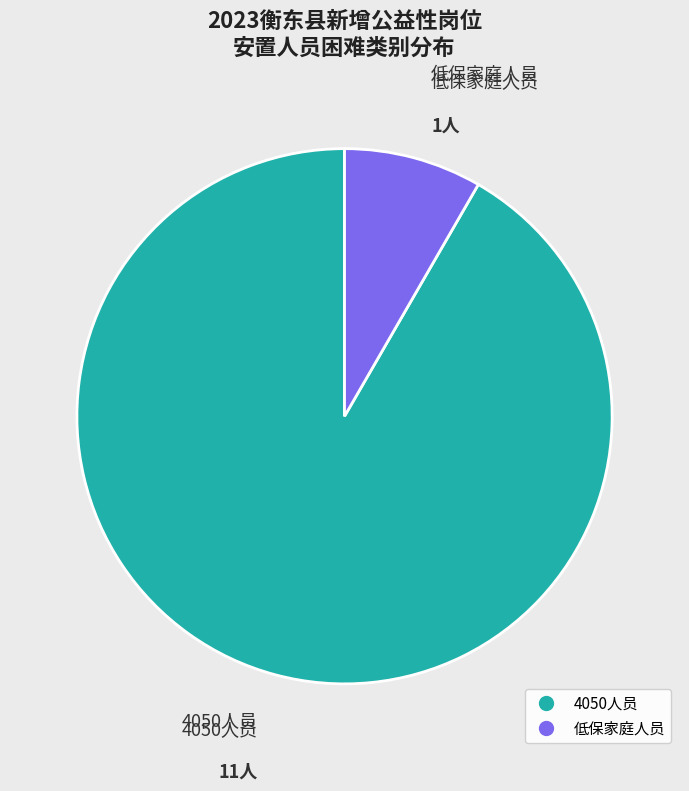

Combined, do 4050人员 and 低保家庭人员 account for over 50%?

Yes